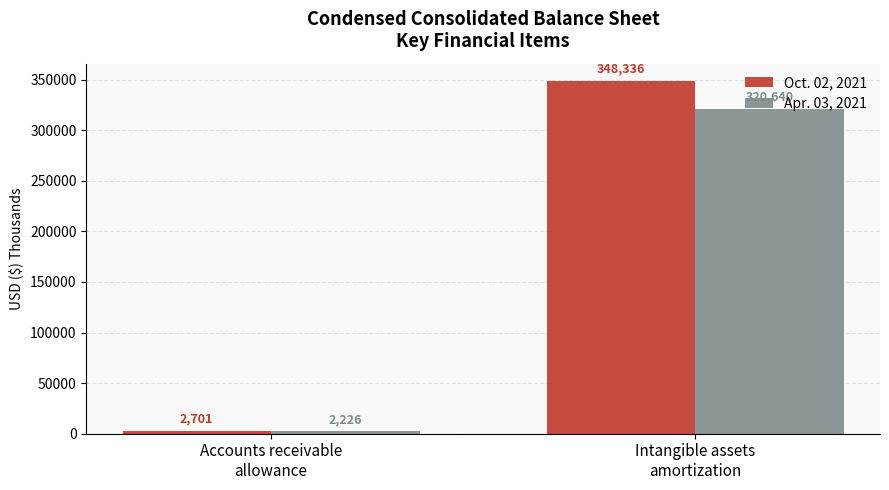

Reading left to right, list all the values displayed in this chart.

Oct. 02, 2021: Accounts receivable
allowance=2701	Intangible assets
amortization=348336
Apr. 03, 2021: Accounts receivable
allowance=2226	Intangible assets
amortization=320640